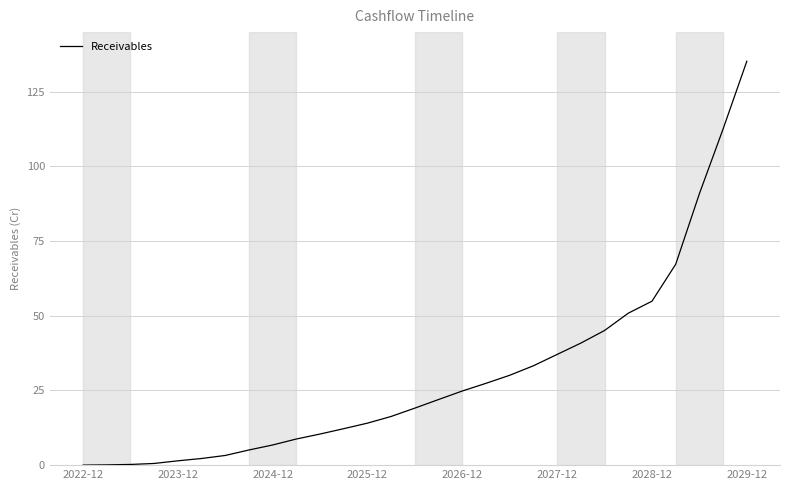

What is the difference between the maximum and minimum values?

135.2